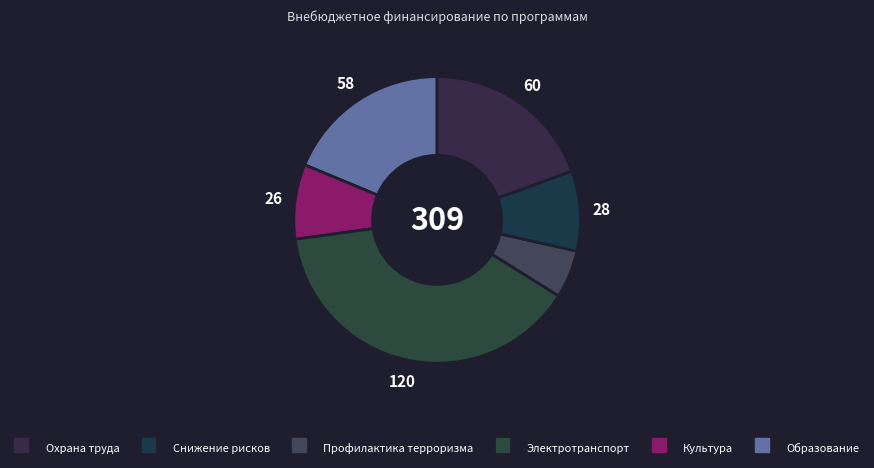

Count the number of slices in the pie.

6